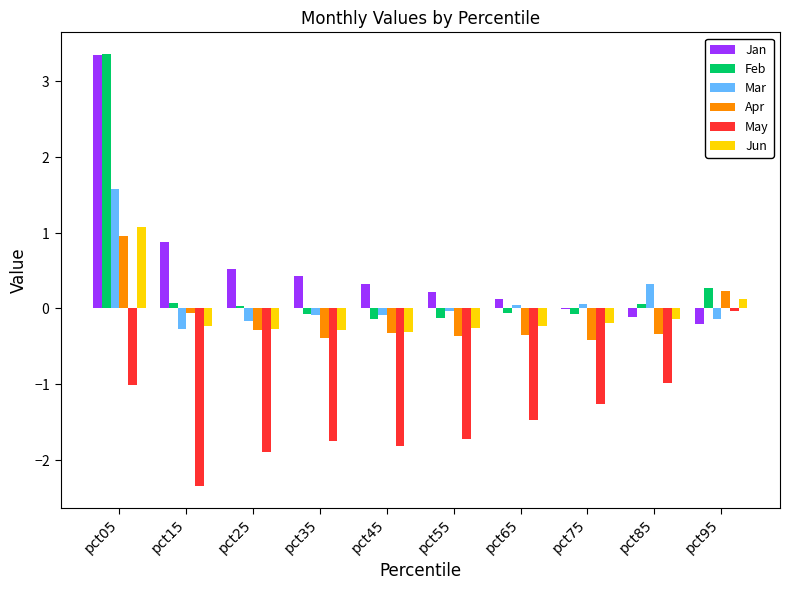

What are all the series names shown in the legend?

Jan, Feb, Mar, Apr, May, Jun